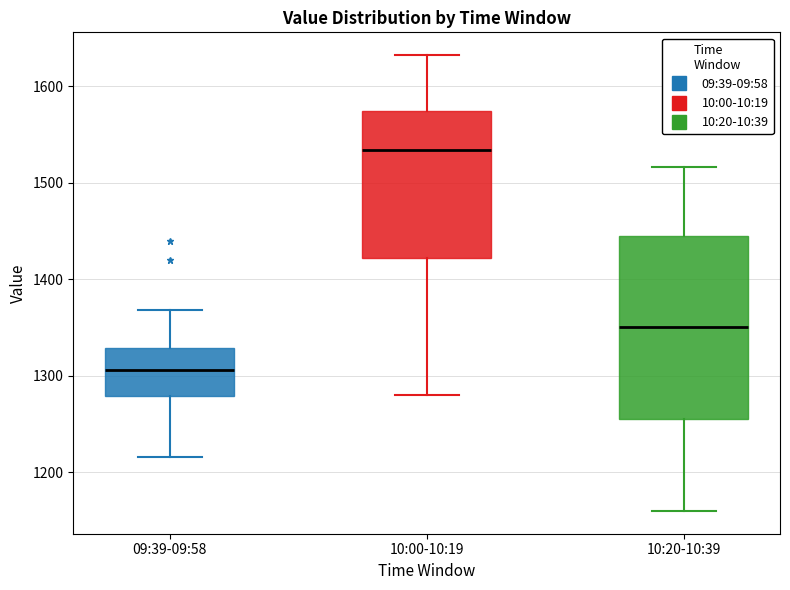

Where does the median line of the box for 10:20-10:39 sit on the y-axis? The values are not printed on the chart, so give them approximately, as read against the axis.

1350